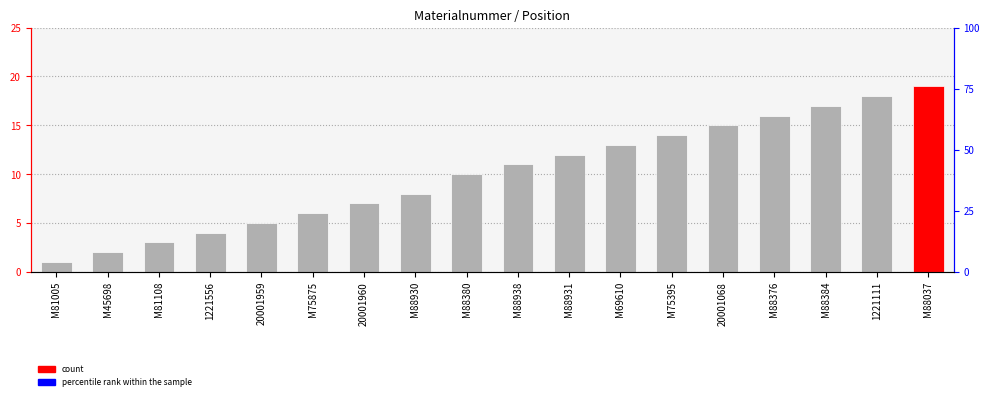

How many distinct data groups are displayed?

1